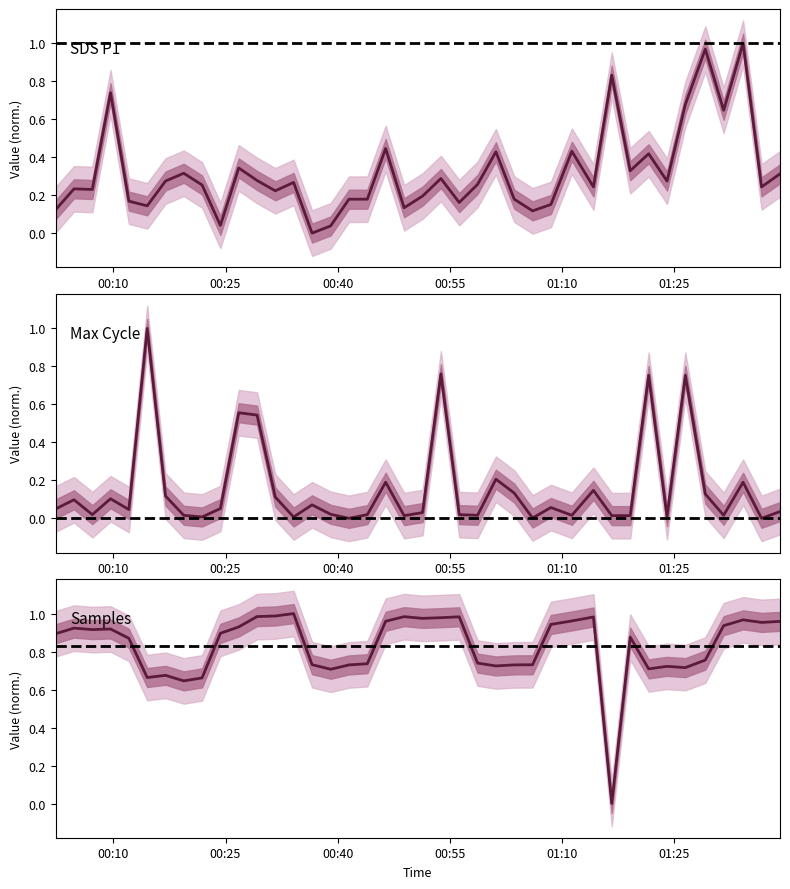

Which series has the largest total across all categories?

Samples